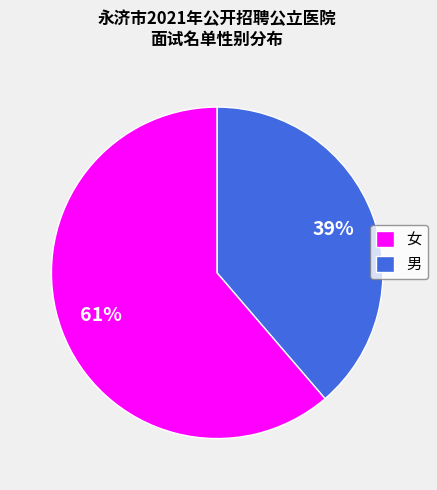

Which slice is the largest?

女